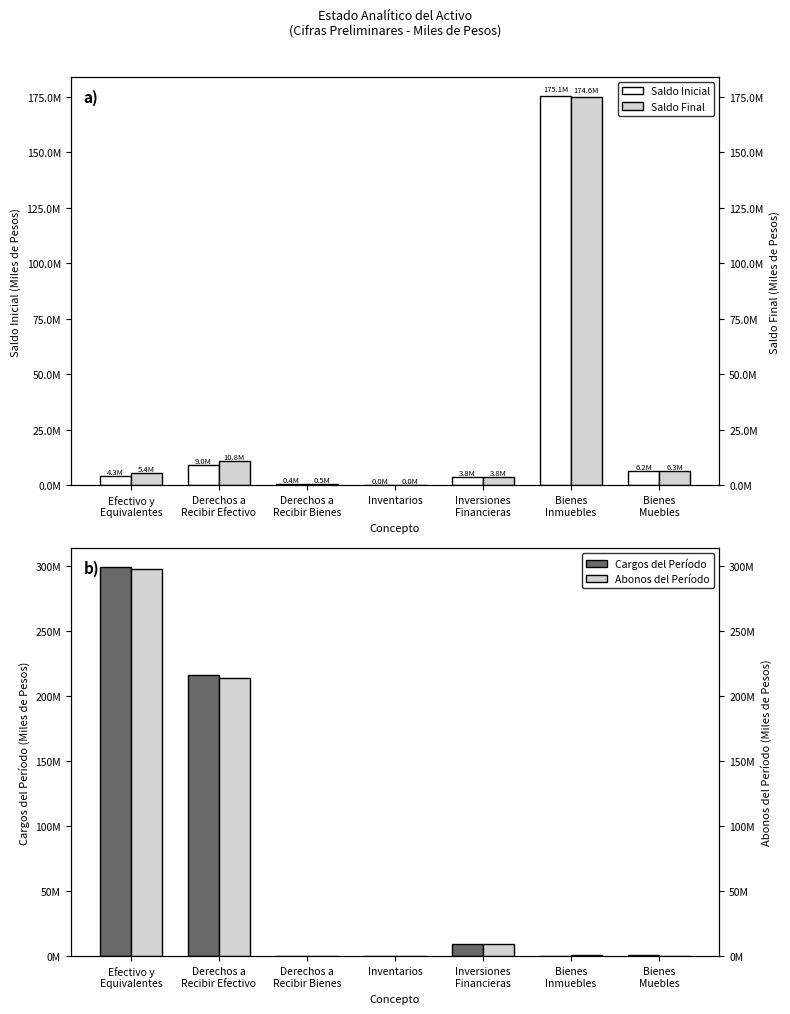

What are all the series names shown in the legend?

Saldo Inicial, Saldo Final, Cargos del Período, Abonos del Período